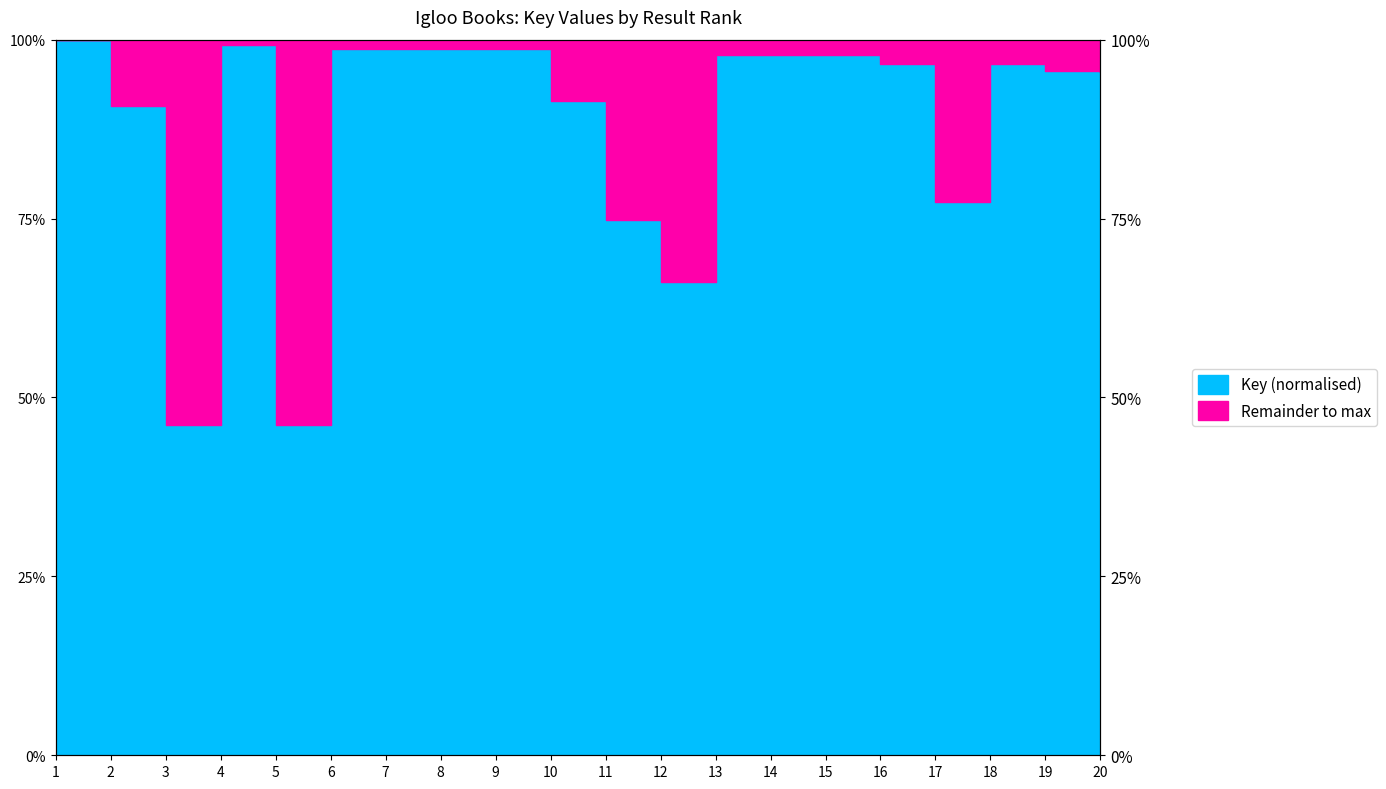

What is the maximum value shown in the chart?

100.0